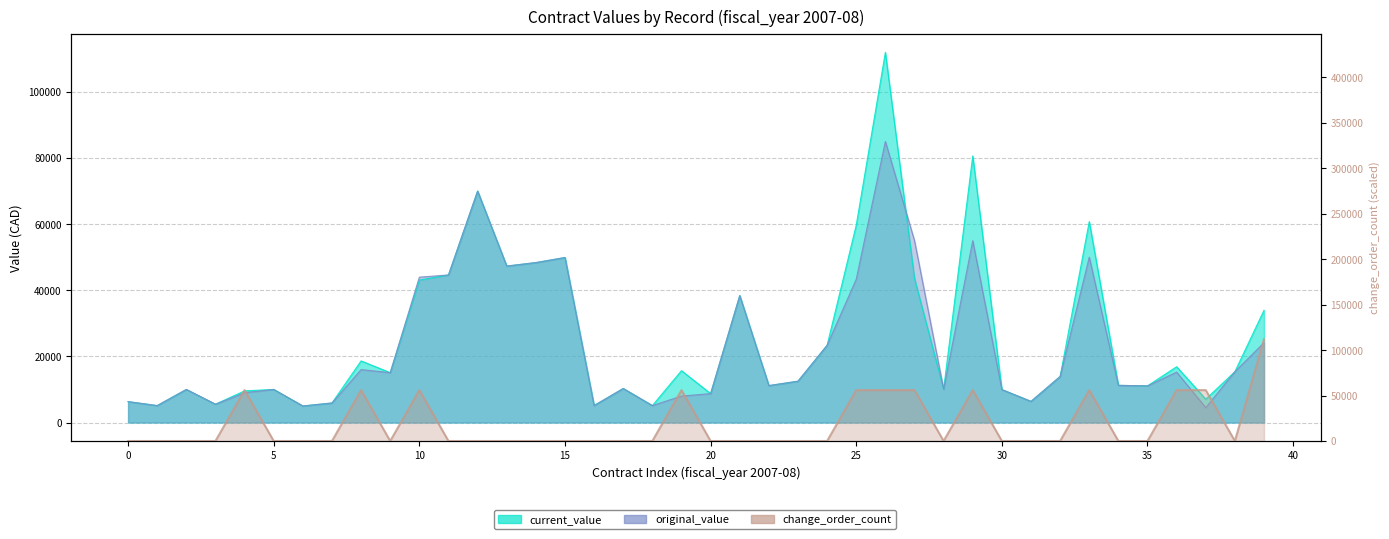

Reading right to left, list all the values displayed in this chart.

current_value: 33943.8	15370.7	7064.5	16870.0	11079.1	11239.3	60757.3	13926.4	6386.2	9961.5	80613.7	10077.2	43602.7	111943.3	59677.0	23356.5	12500.0	11161.6	38398.3	8736.2	15682.8	5115.9	10286.0	5131.7	49900.0	48368.7	47314.5	70001.4	44627.1	43087.3	15081.5	18634.3	5904.0	5000.0	10000.0	9564.1	5535.0	10000.0	5115.9	6318.2
original_value: 24140.0	15370.7	4500.0	15237.5	11079.1	11239.3	50000.0	13926.4	6386.2	9961.5	55000.0	10077.2	55000.0	85000.0	43347.0	23356.5	12500.0	11161.6	38398.3	8736.2	8000.0	5115.9	10286.0	5131.7	49900.0	48368.7	47314.5	70001.4	44627.1	43958.2	15081.5	16000.0	5904.0	5000.0	10000.0	9000.0	5535.0	10000.0	5115.9	6318.2
change_order_count: 111943.3	0.0	55971.7	55971.7	0.0	0.0	55971.7	0.0	0.0	0.0	55971.7	0.0	55971.7	55971.7	55971.7	0.0	0.0	0.0	0.0	0.0	55971.7	0.0	0.0	0.0	0.0	0.0	0.0	0.0	0.0	55971.7	0.0	55971.7	0.0	0.0	0.0	55971.7	0.0	0.0	0.0	0.0